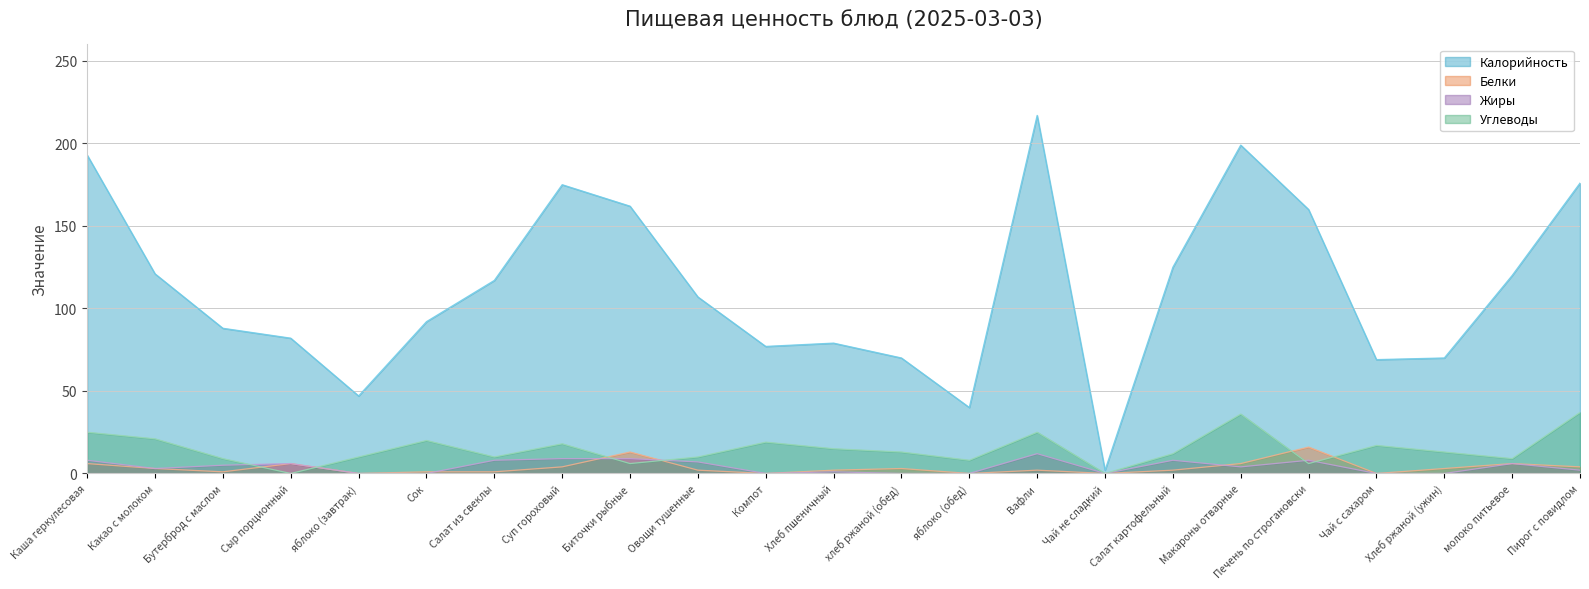

At which label does Белки reach its peak?

Печень по строгановски